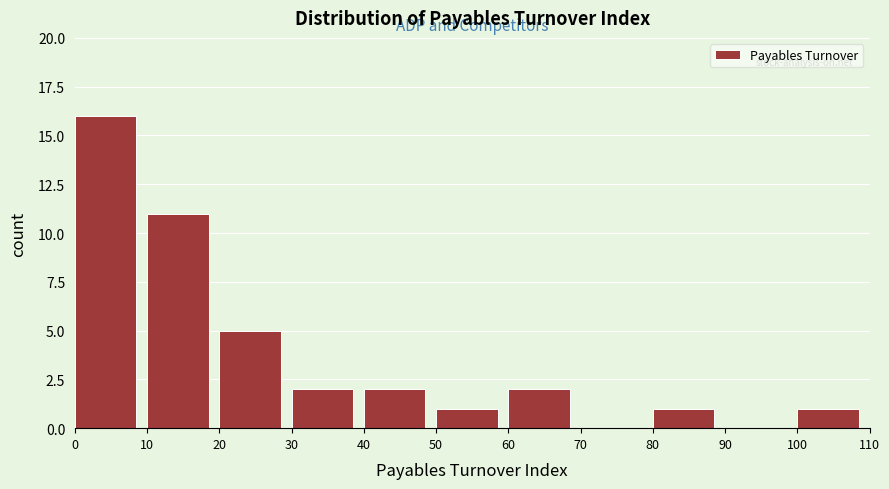

What is the height of the bar covering 30 to 40 on the x-axis? The values are not printed on the chart, so give them approximately, as read against the axis.

2